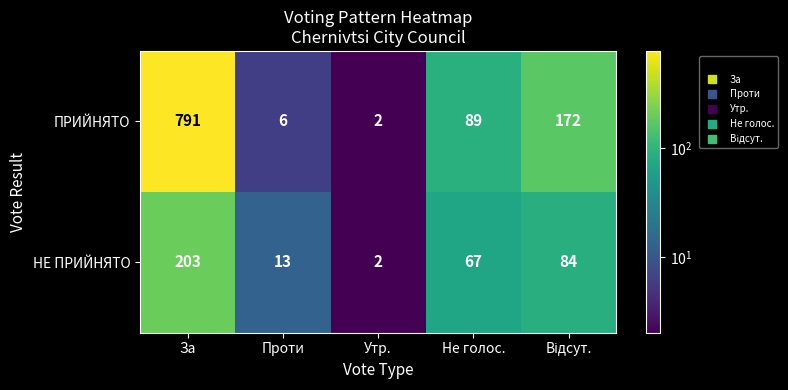

True or false: ПРИЙНЯТО has a value of 1 at Утр..

False